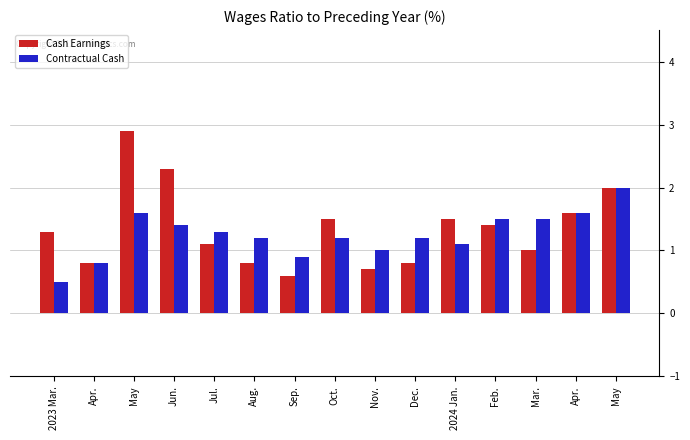

Does the chart contain stacked bars?

No